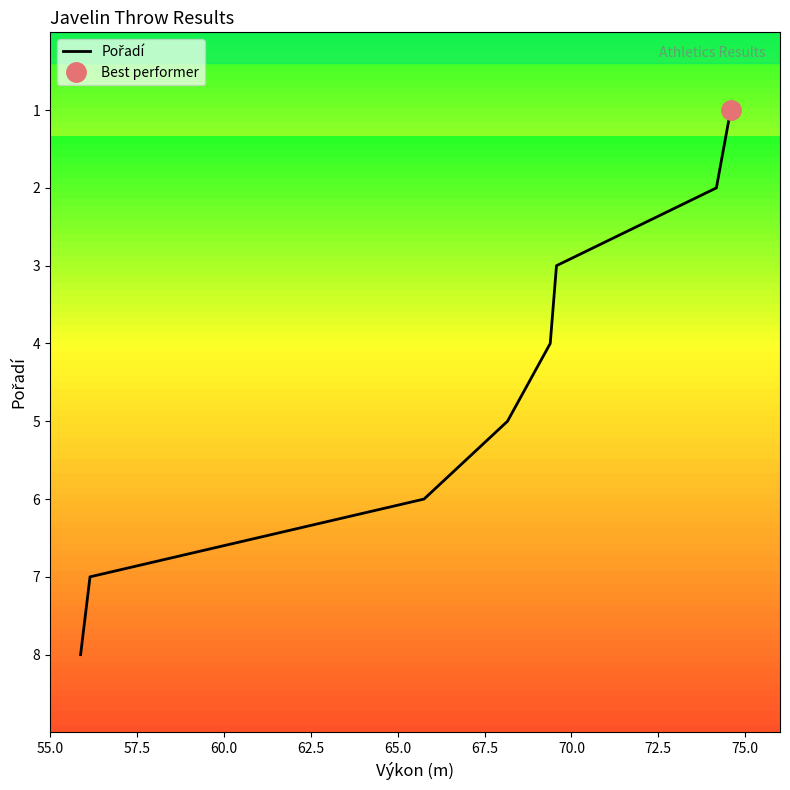

How many lines are shown in the chart?

1